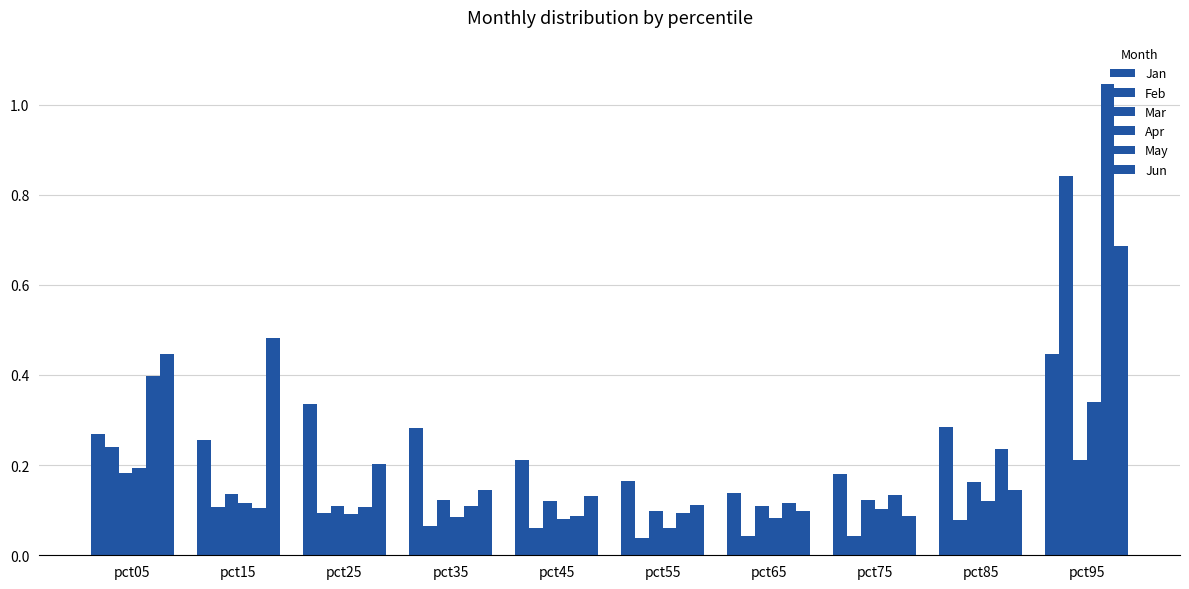

At which label is Apr closest to 0?

pct55